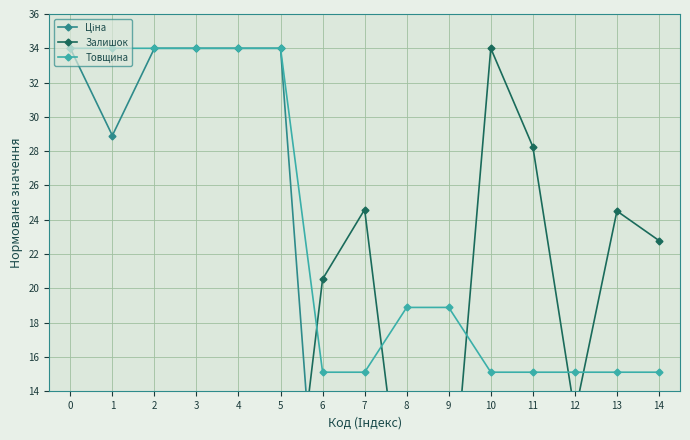

True or false: Товщина and Ціна intersect in this chart.

False